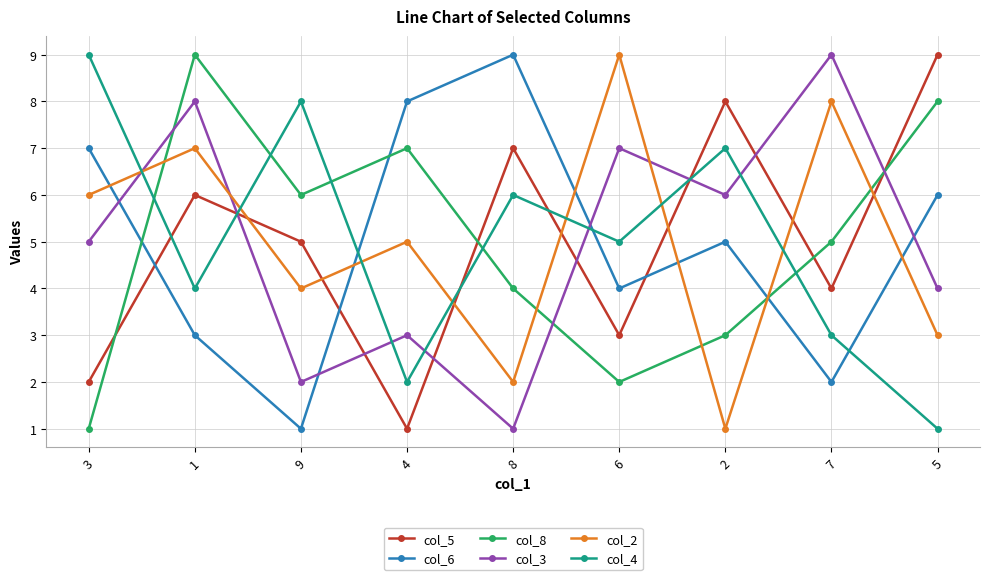

Reading left to right, what are all the values shown in this chart?

col_5: 2	6	5	1	7	3	8	4	9
col_6: 7	3	1	8	9	4	5	2	6
col_8: 1	9	6	7	4	2	3	5	8
col_3: 5	8	2	3	1	7	6	9	4
col_2: 6	7	4	5	2	9	1	8	3
col_4: 9	4	8	2	6	5	7	3	1